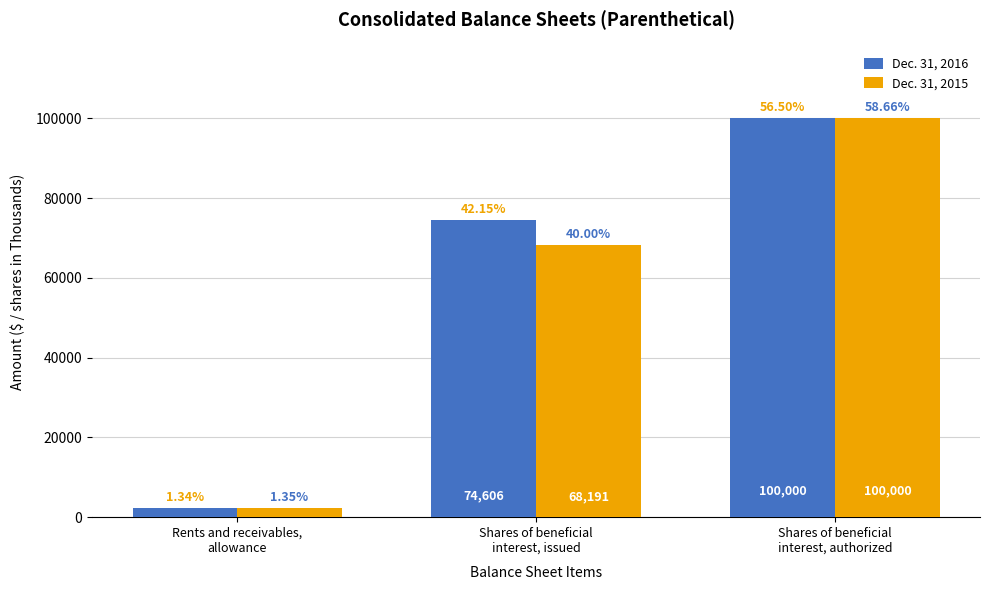

At which label does Dec. 31, 2015 first exceed 68191?

Shares of beneficial
interest, authorized